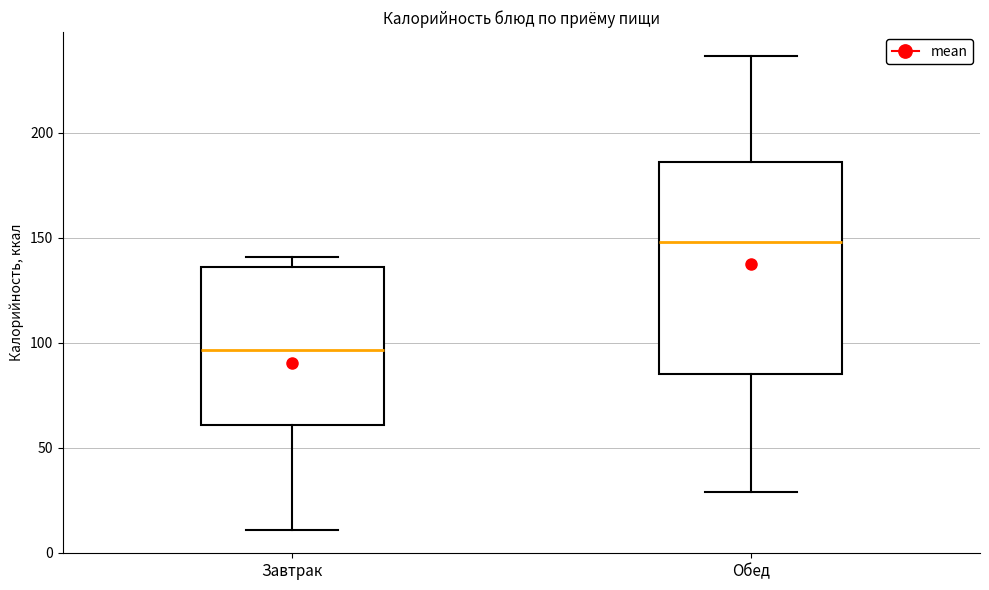

Comparing the boxes themselves (not the whiskers), which one is the tallest?

Обед